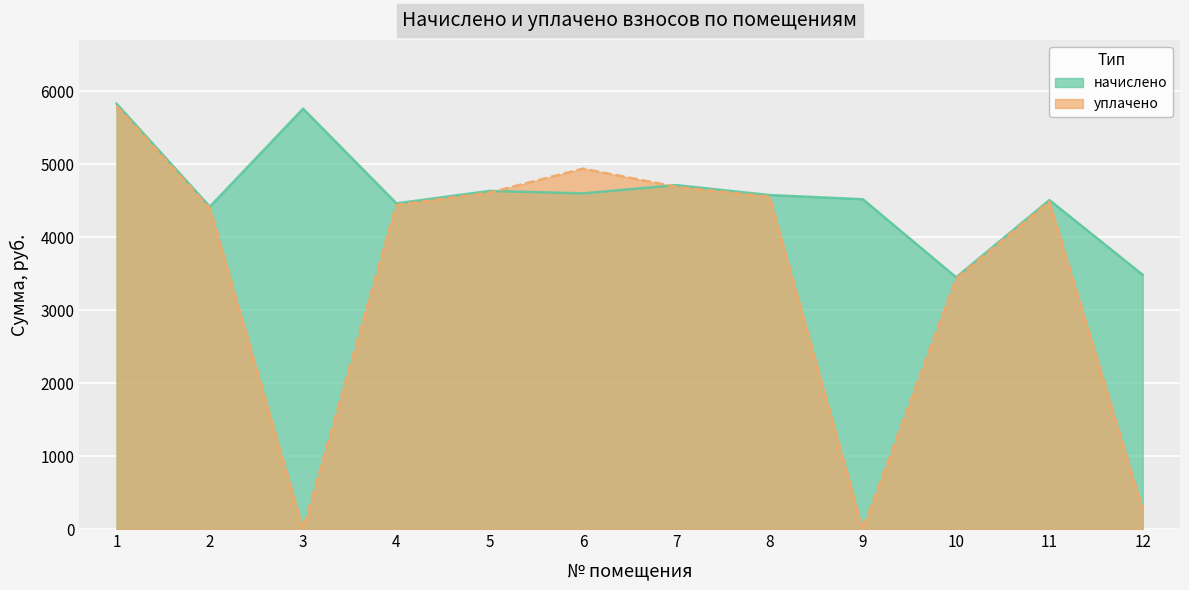

At how many categories does at least one series exceed 5224?

2